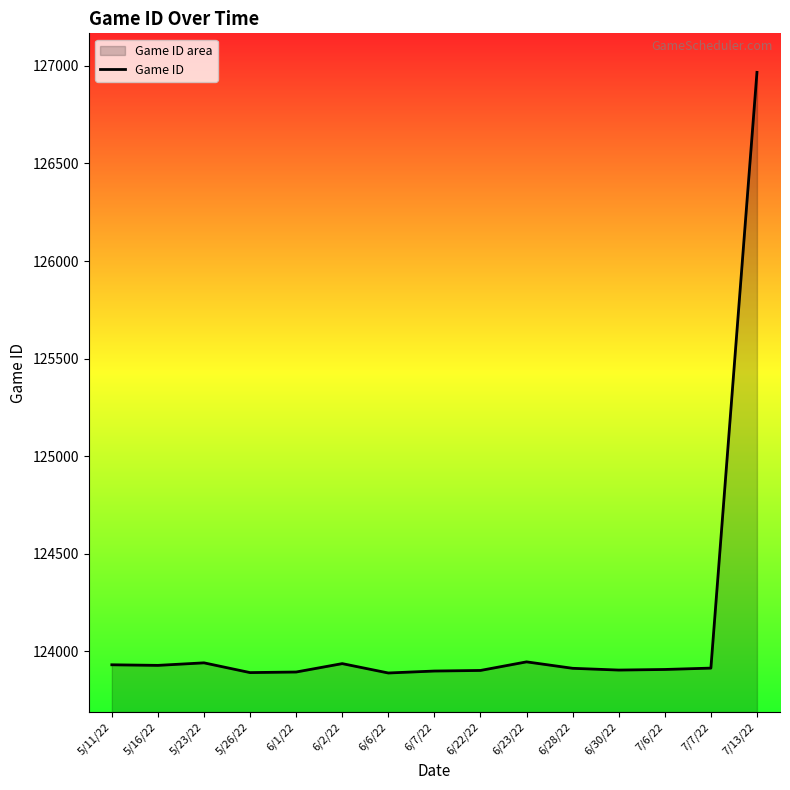

At which label does the data first exceed 123913?

5/11/22